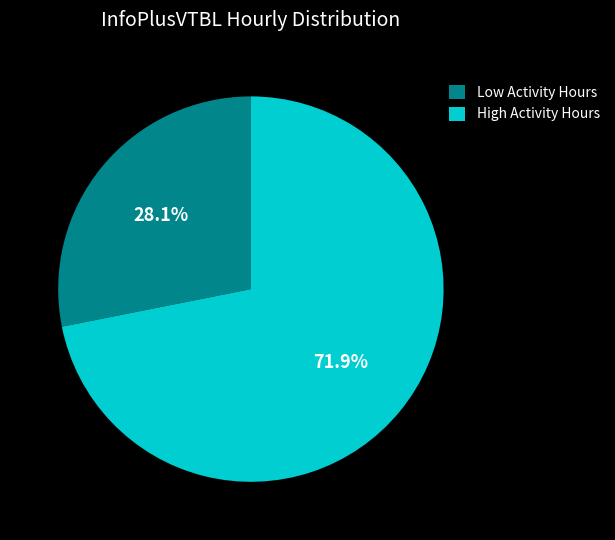

Rank the categories by value from highest to lowest.

High Activity Hours, Low Activity Hours